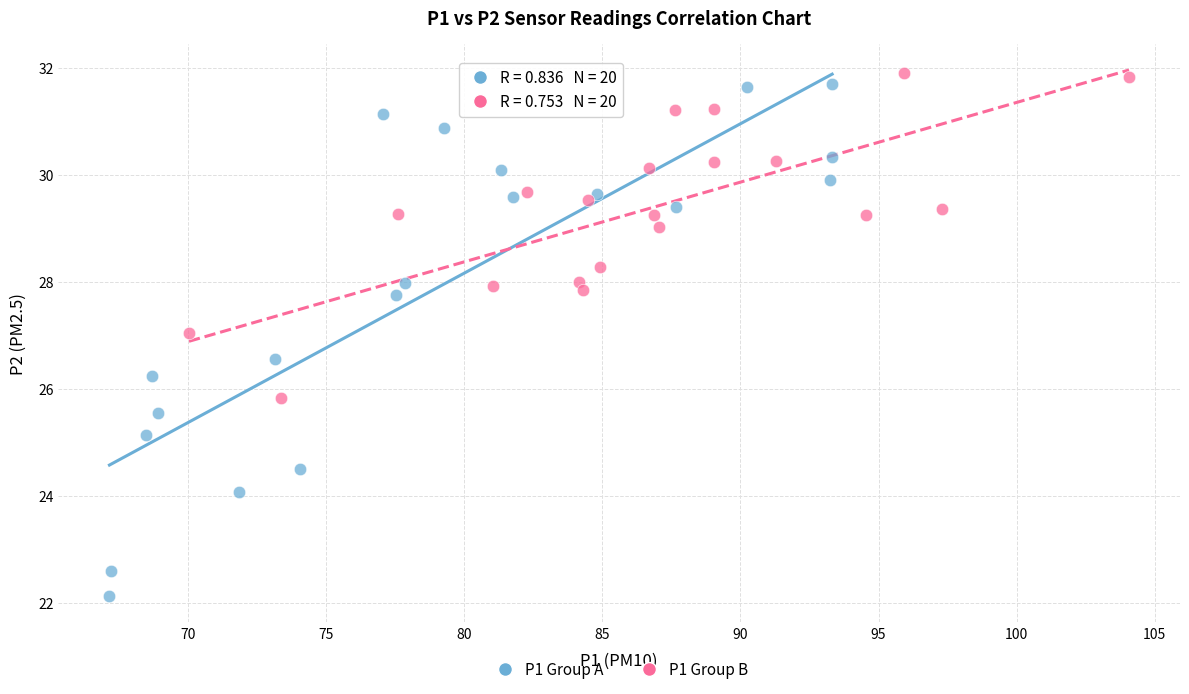

What are all the series names shown in the legend?

P1 Group A, P1 Group B